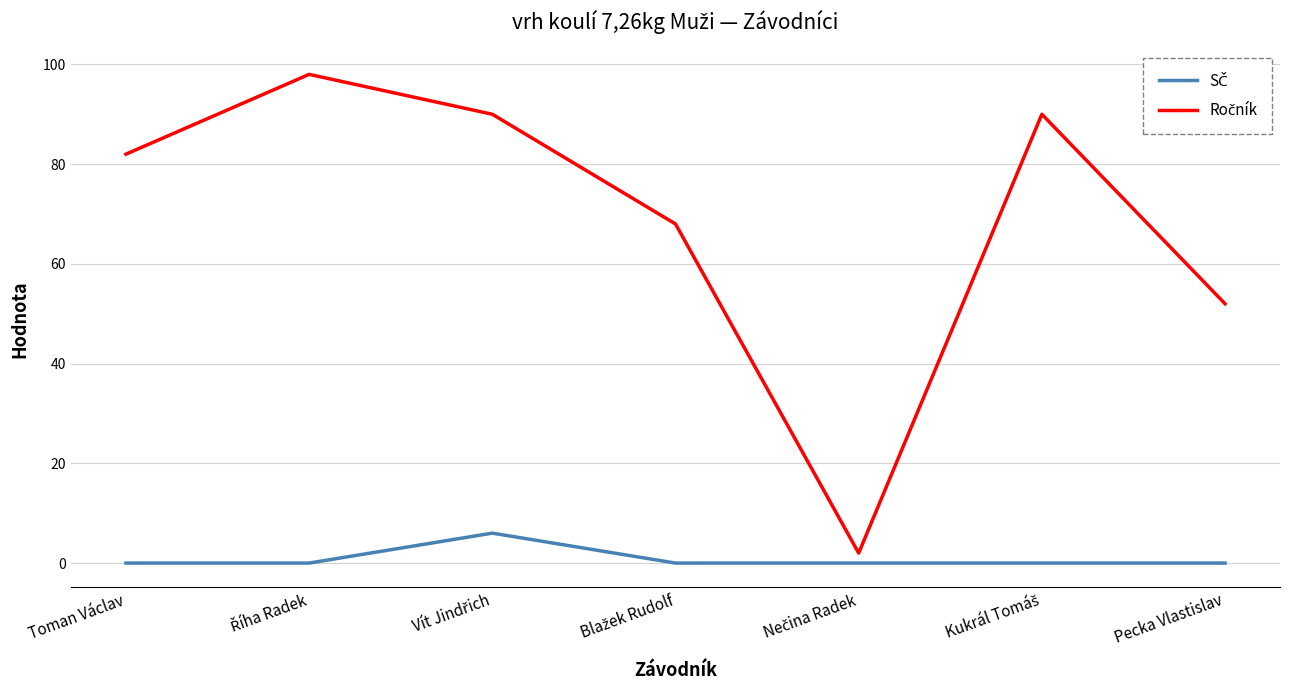

What is the maximum value shown in the chart?

98